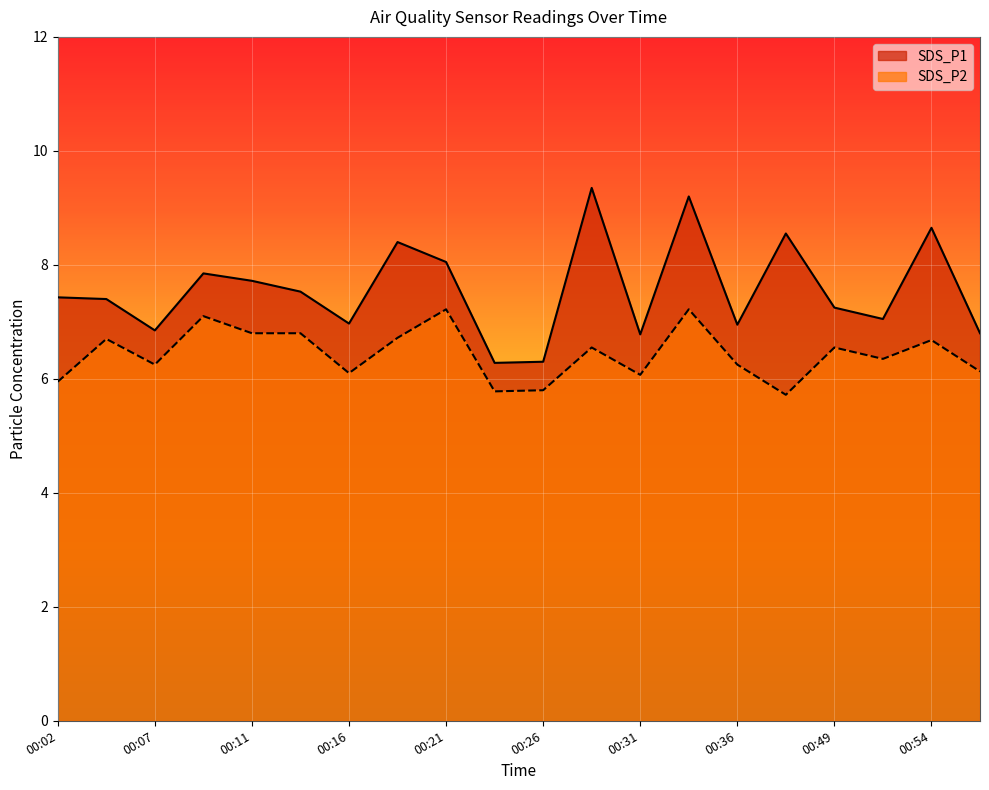

Between 00:31 and 00:54, which is larger?

00:54